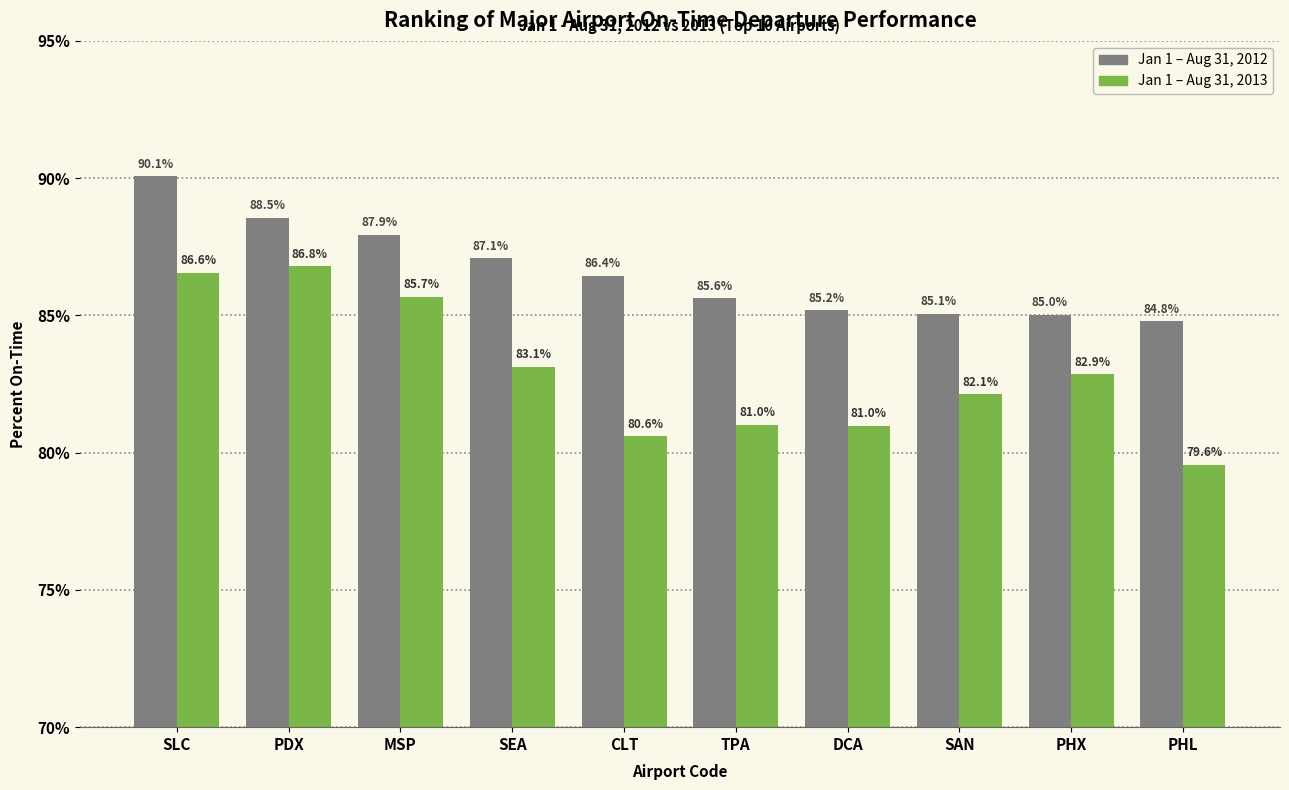

What is the spread (max minus min) of values at DCA?

4.2